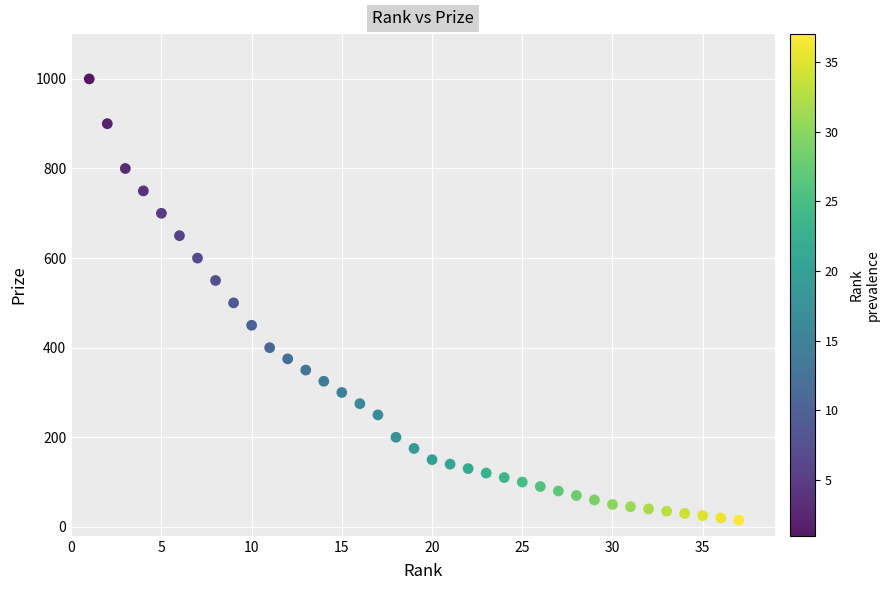

What is the range of X values (max minus min)?

36